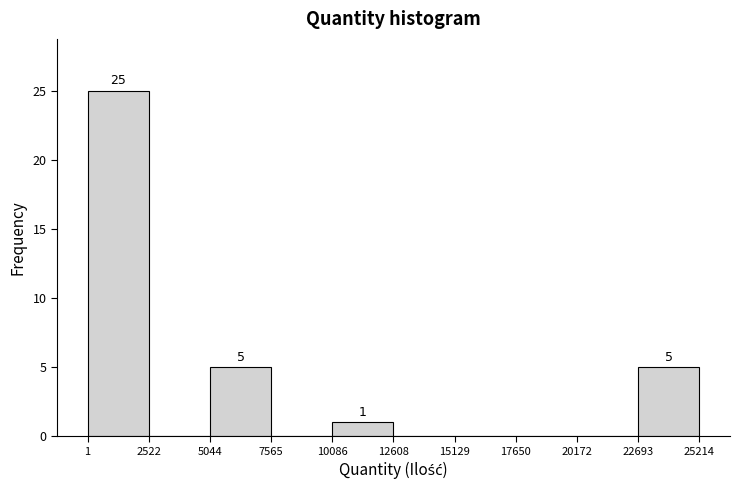

Which range on the x-axis has the tallest bar?

1 to 2522